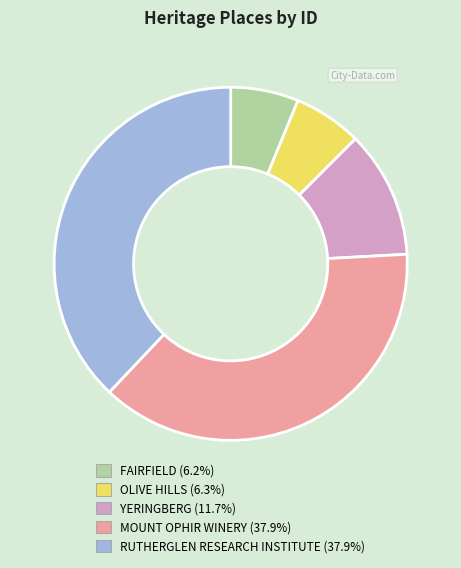

What is the ratio of the value at YERINGBERG to the value at RUTHERGLEN RESEARCH INSTITUTE?

0.3